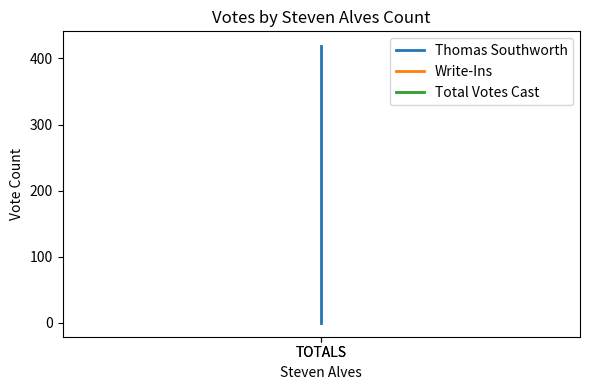

The Total Votes Cast series shows 594 at TOTALS. True or false?

False